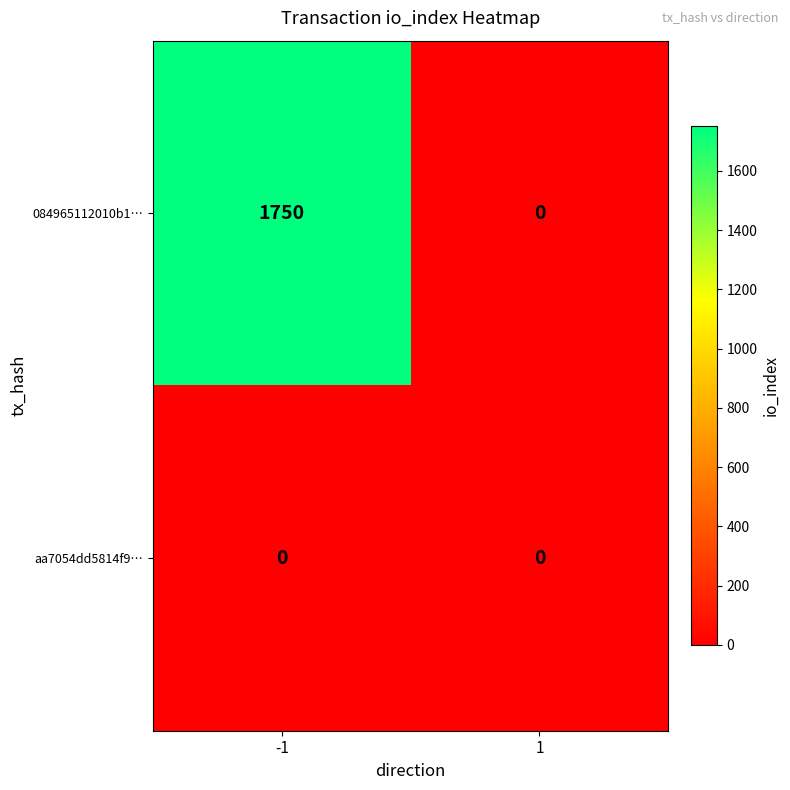

At how many categories does at least one series exceed 763?

1